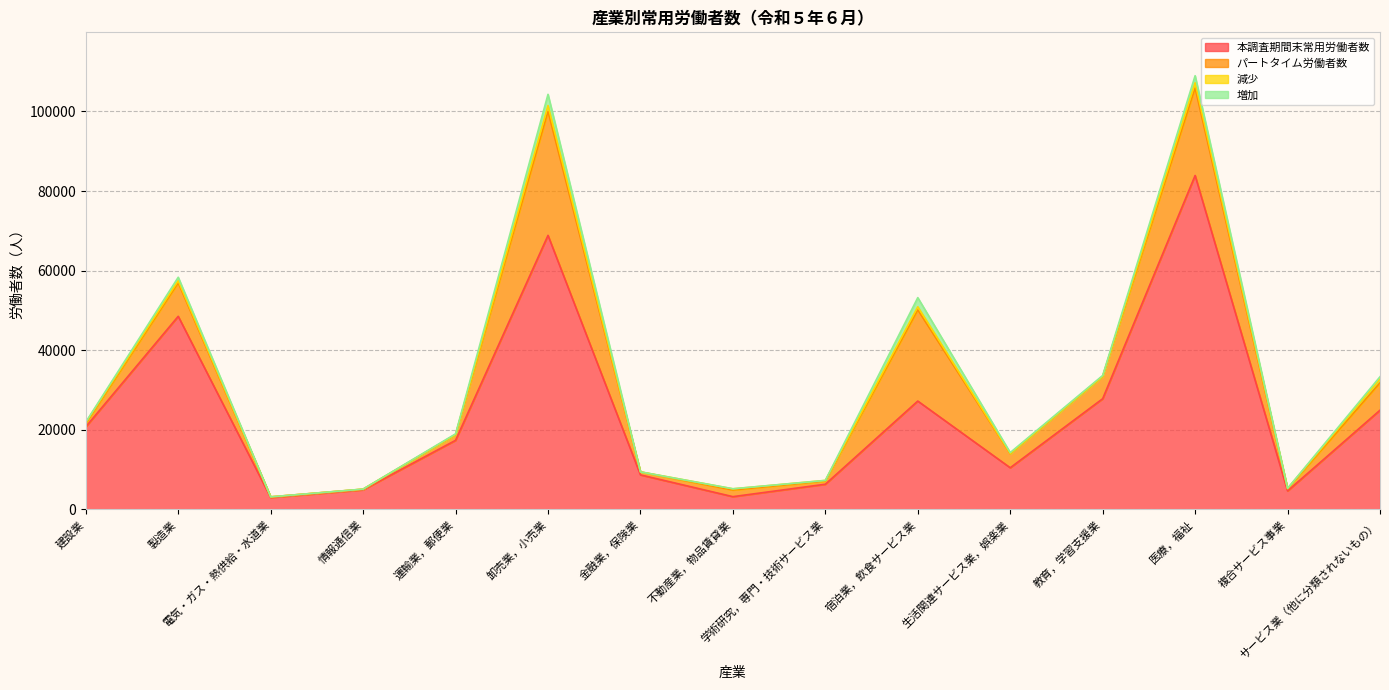

What are all the series names shown in the legend?

本調査期間末常用労働者数, パートタイム労働者数, 減少, 増加